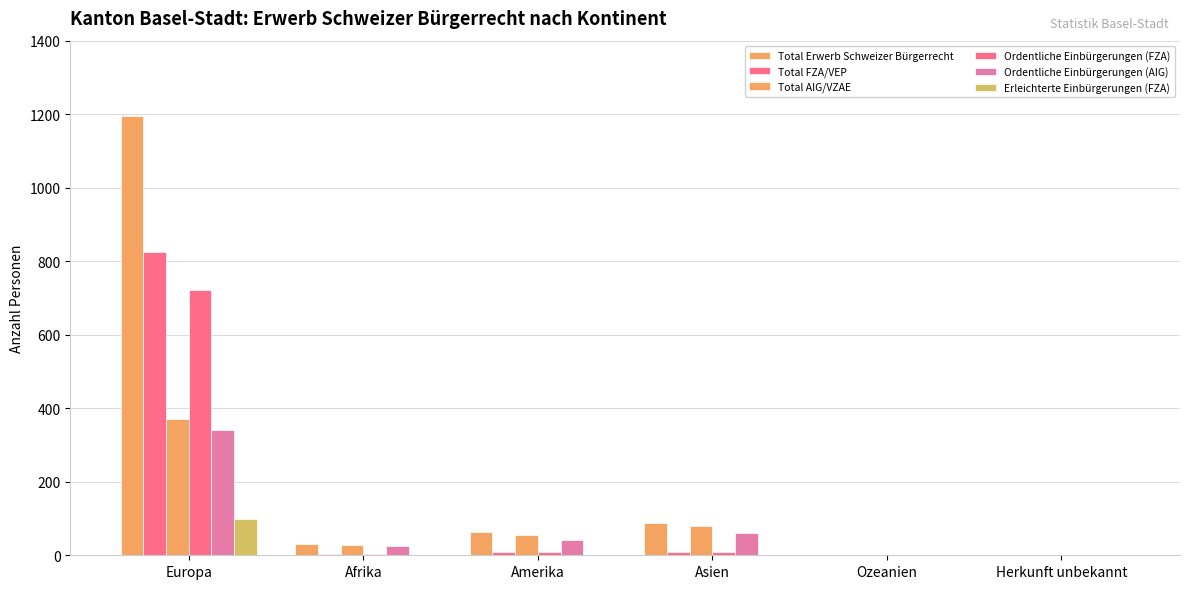

At which label does Ordentliche Einbürgerungen (FZA) first exceed 8?

Europa